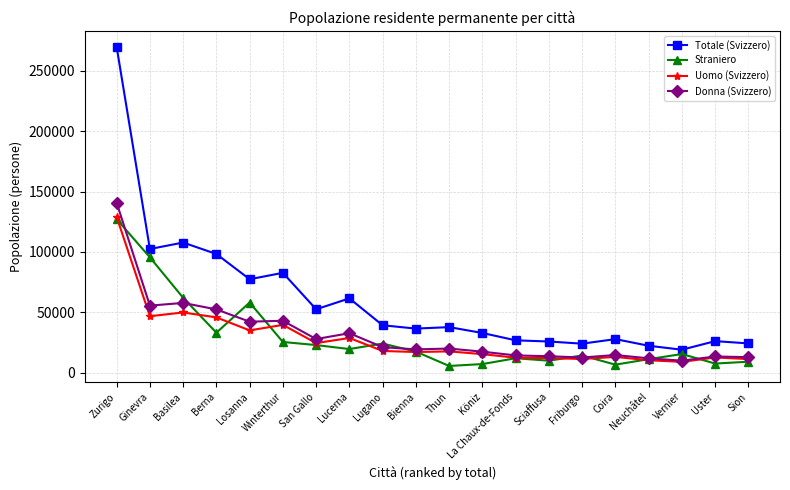

True or false: Totale (Svizzero) and Uomo (Svizzero) cross at least once.

False